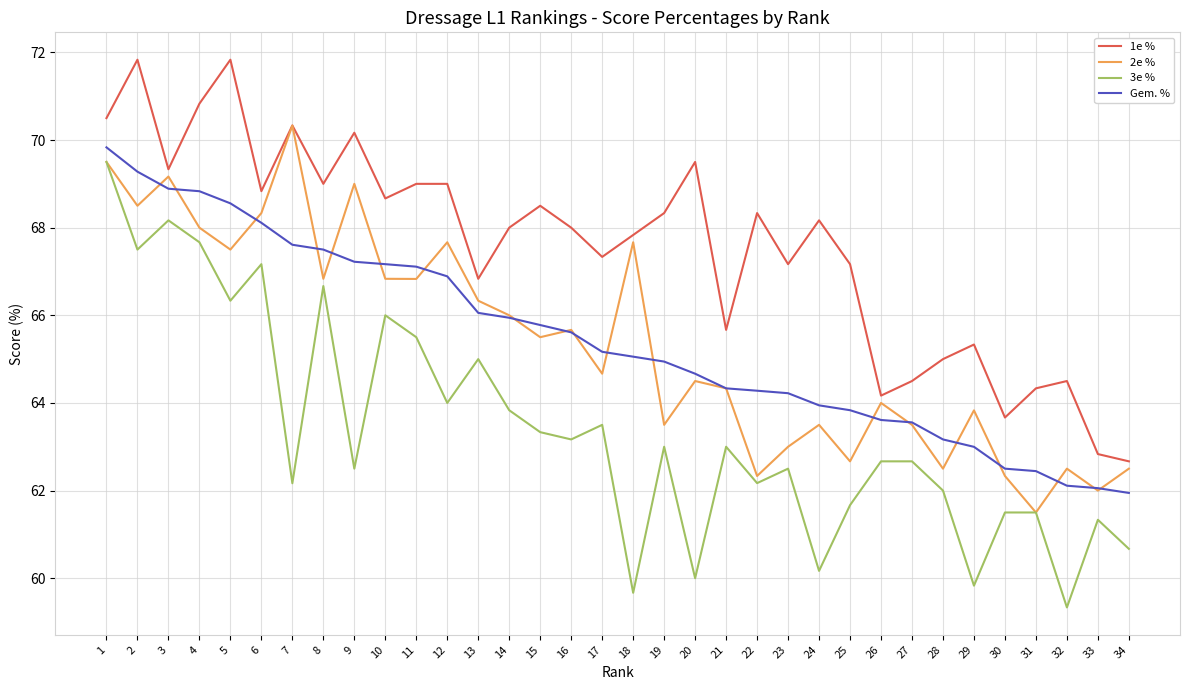

Does the chart display data point markers on the line(s)?

No